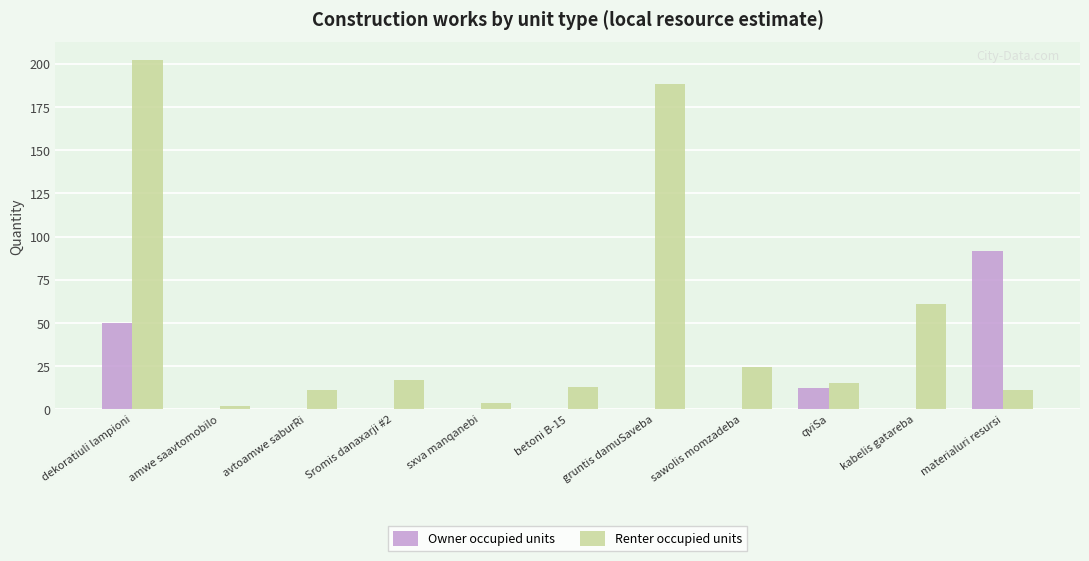

At which label is Owner occupied units closest to 45?

dekoratiuli lampioni